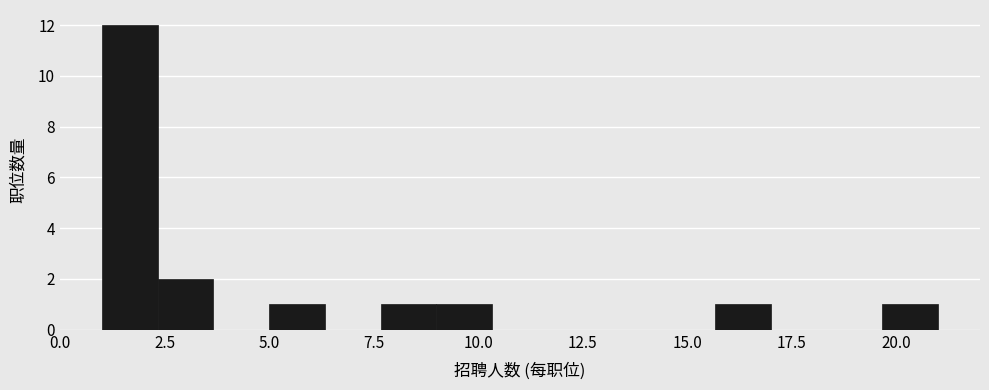

Around what value on the x-axis is the tallest bar? Give the approximate position of its centre, as read against the axis.

1.5